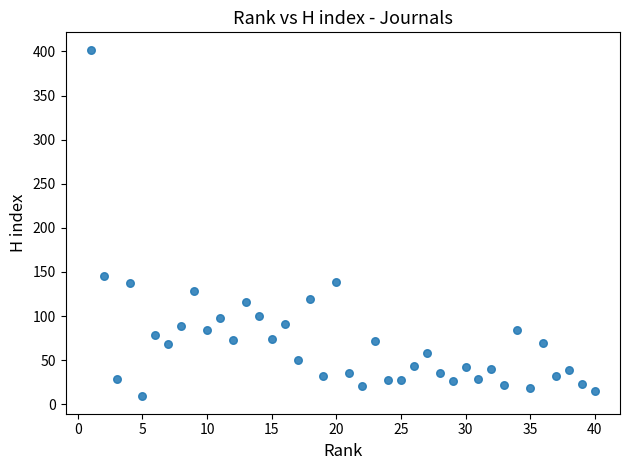

What is the range of Y values (max minus min)?

393